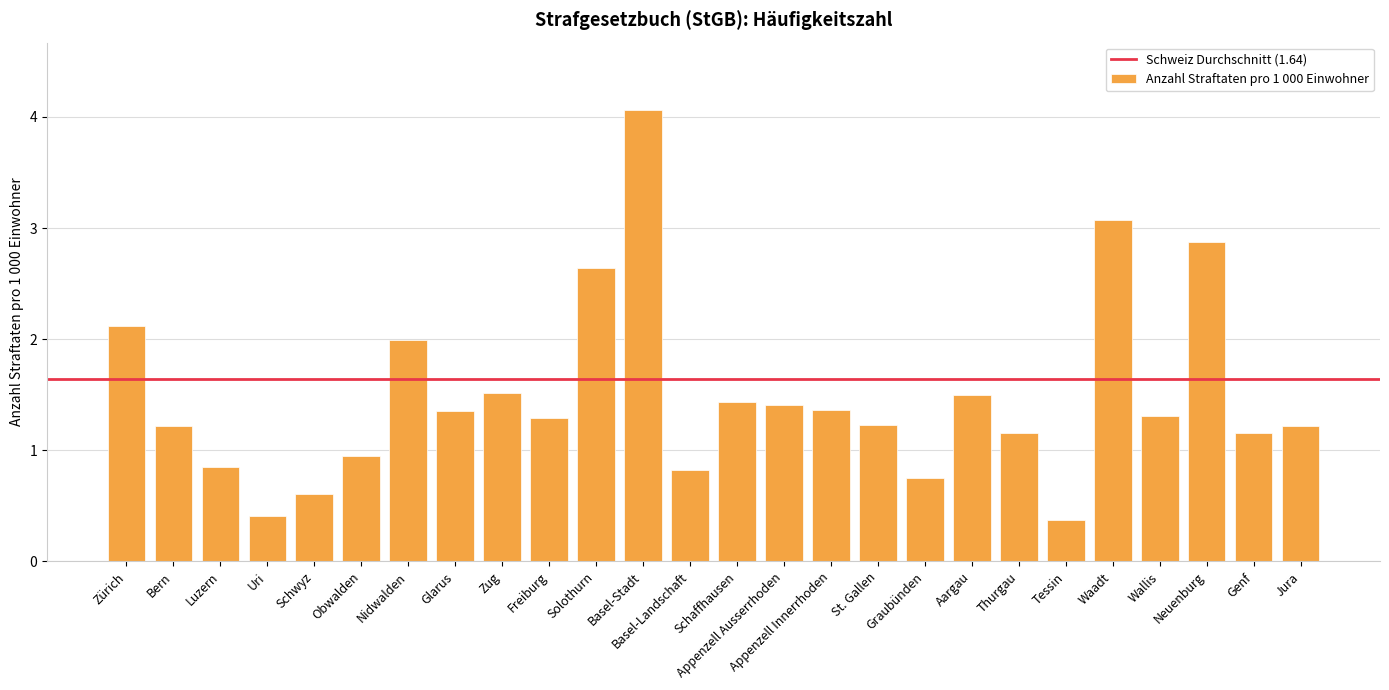

Where does the data first go above 1?

Zürich